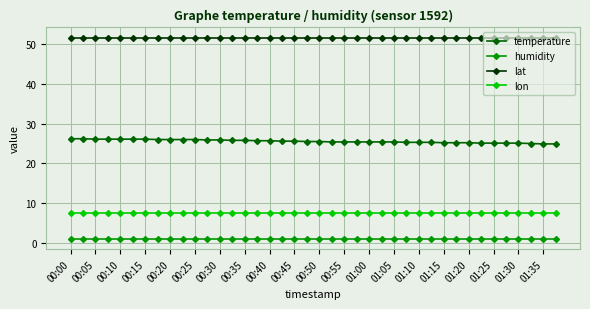

What is the value of the lat point at the 22nd from the left?

51.6